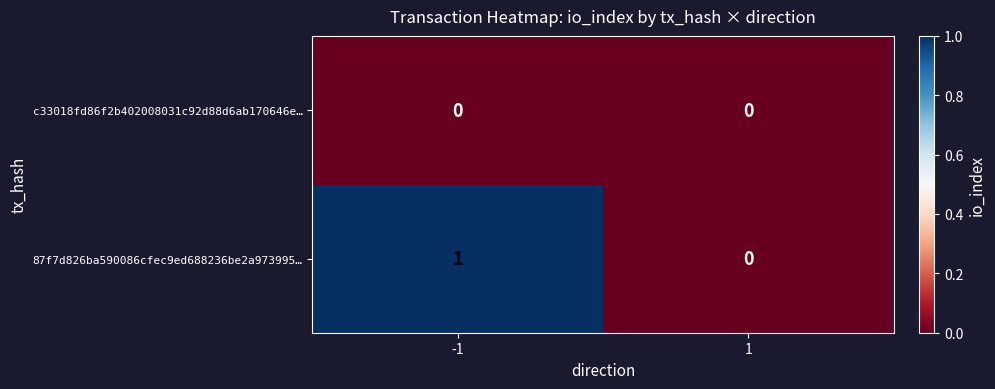

Rank the series at -1 from highest to lowest value.

87f7d826ba590086cfec9ed688236be2a973995…, c33018fd86f2b402008031c92d88d6ab170646e…